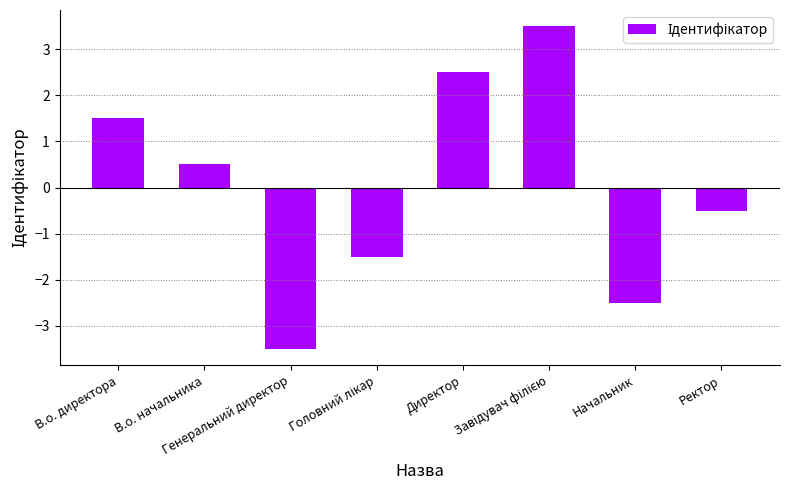

What is the maximum value shown in the chart?

3.5